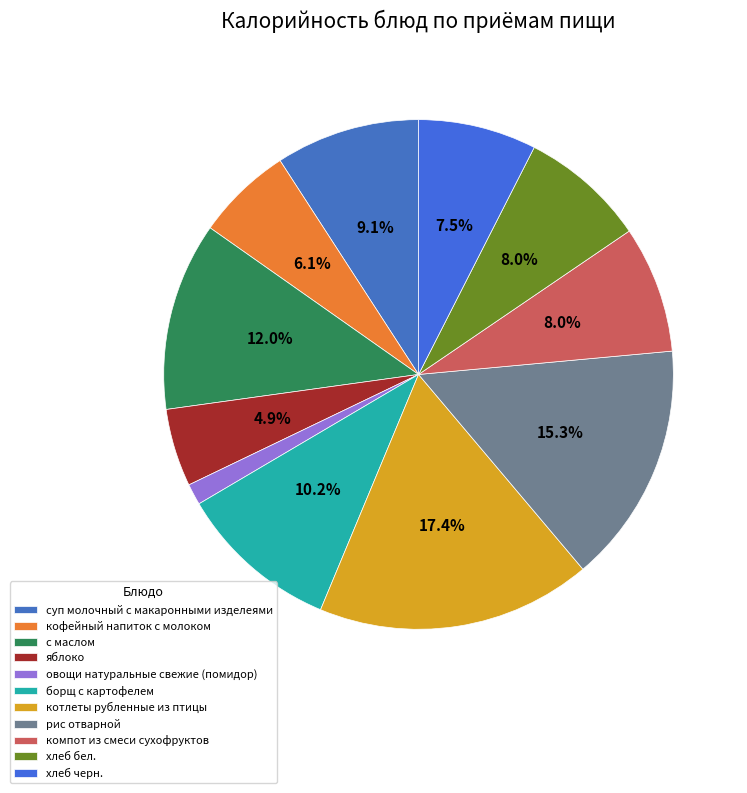

To the nearest percent, what is the average slice percentage?

9%